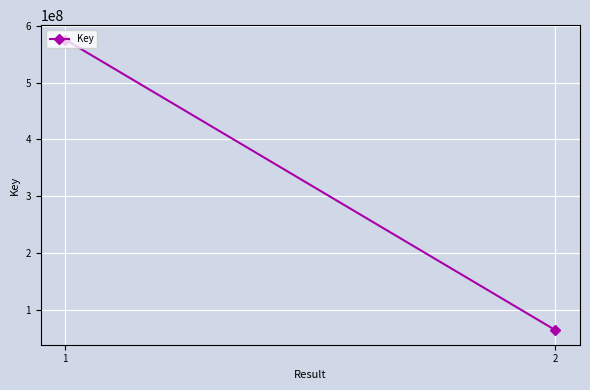

What is the sum of all values?

640111287